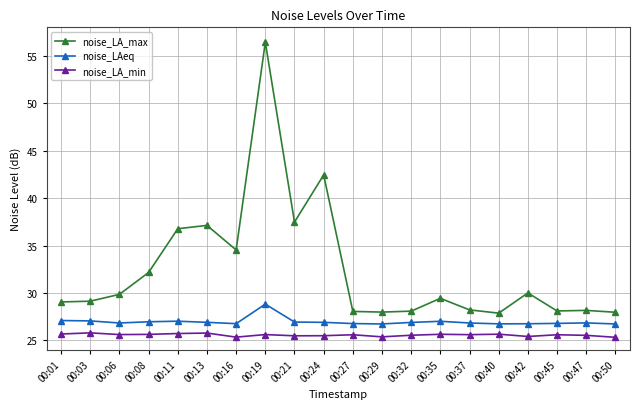

Which series has the largest total across all categories?

noise_LA_max